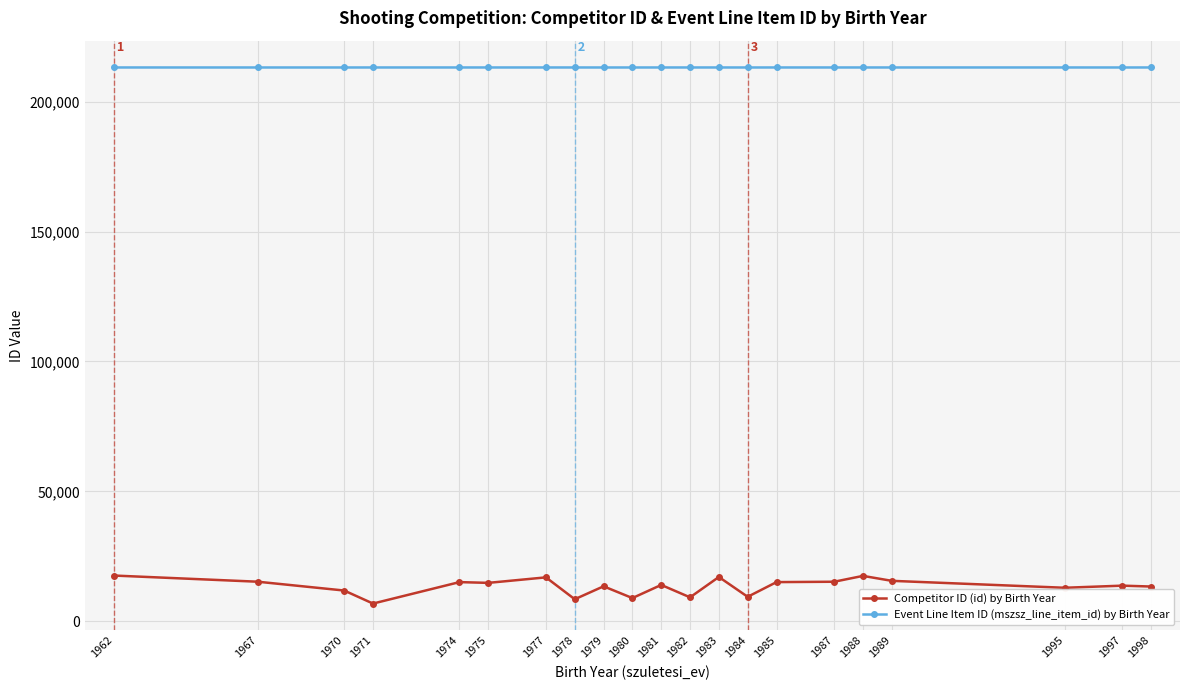

What is the difference between the highest and lowest values at 1979?

199794